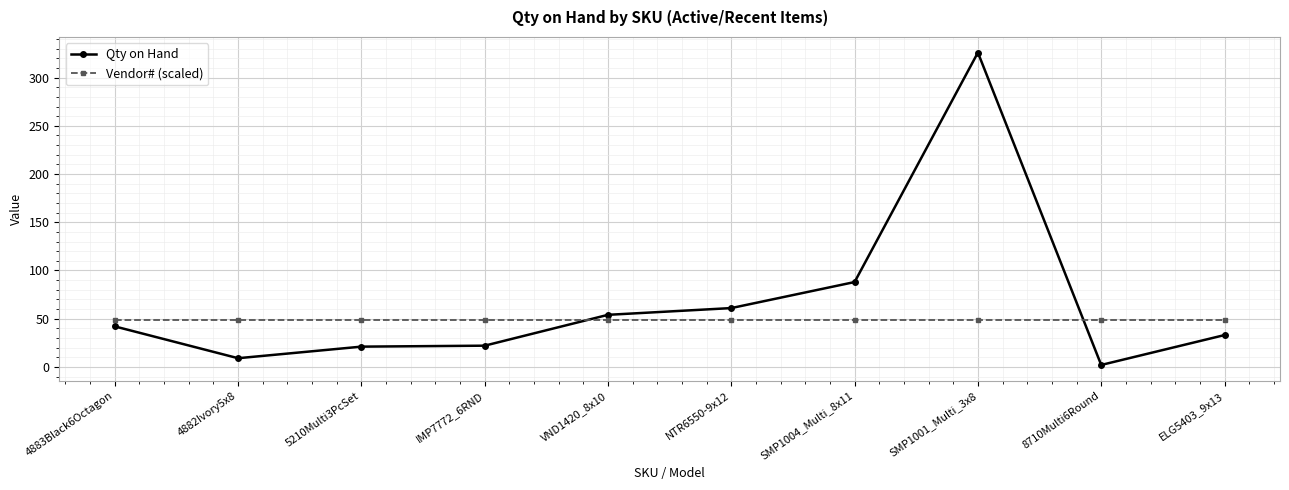

Which series has the widest spread of values?

Qty on Hand